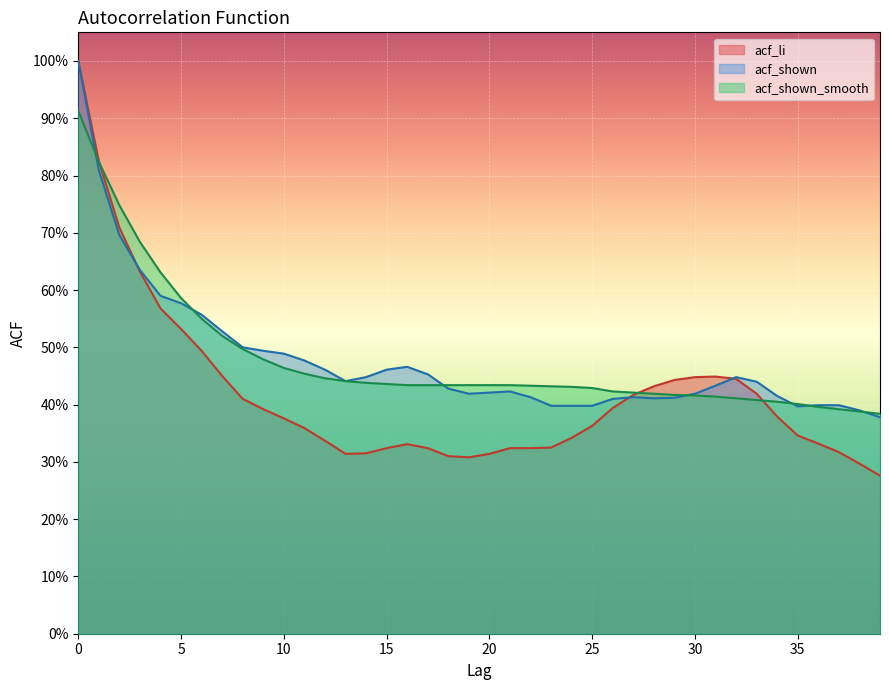

Which series has the largest range (max minus min)?

acf_li